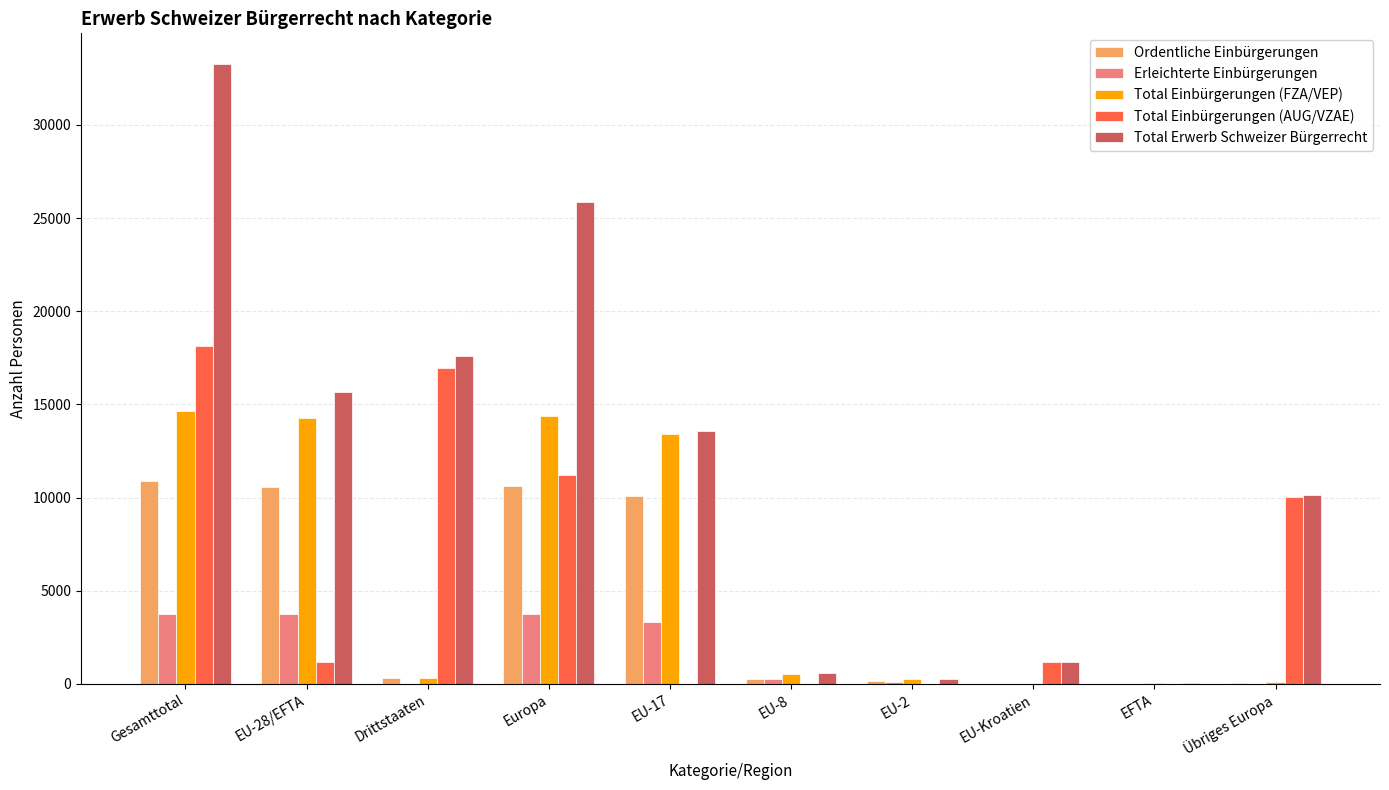

The value of Total Einbürgerungen (AUG/VZAE) at EU-2 is 0. True or false?

True